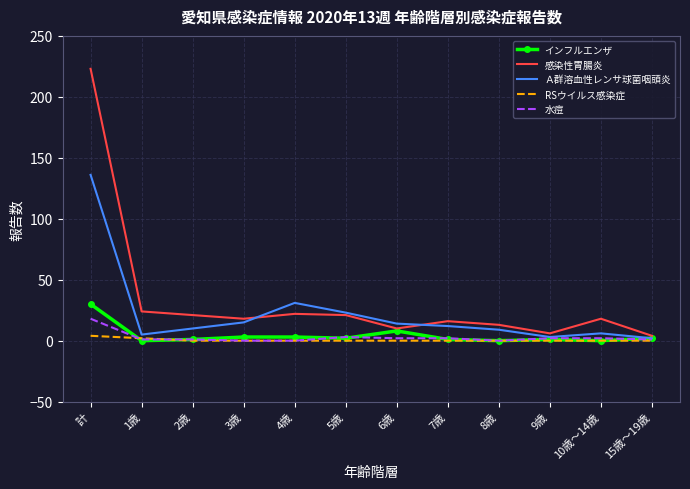

What is the maximum value shown in the chart?

223